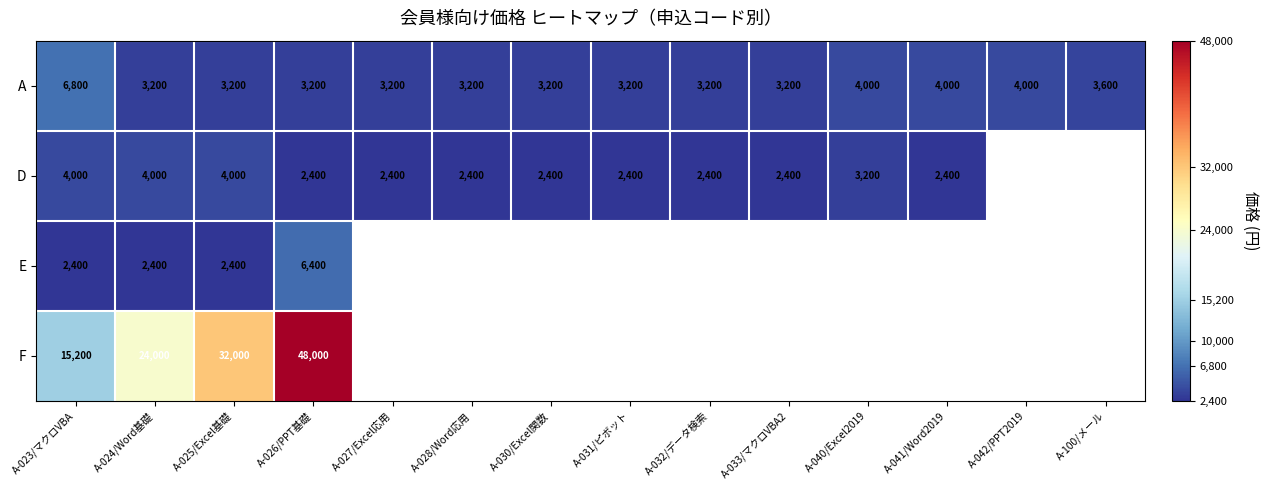

What is the approximate value of A at A-100/メール, to the nearest 50?

3600